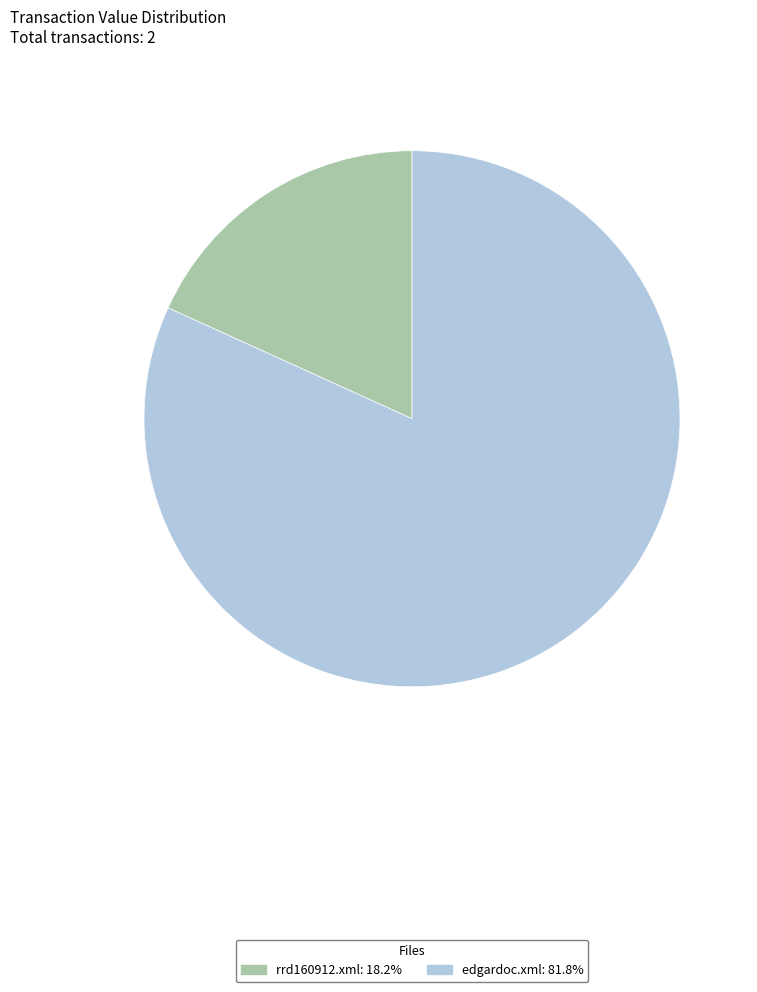

Which has a higher value, rrd160912.xml or edgardoc.xml?

edgardoc.xml